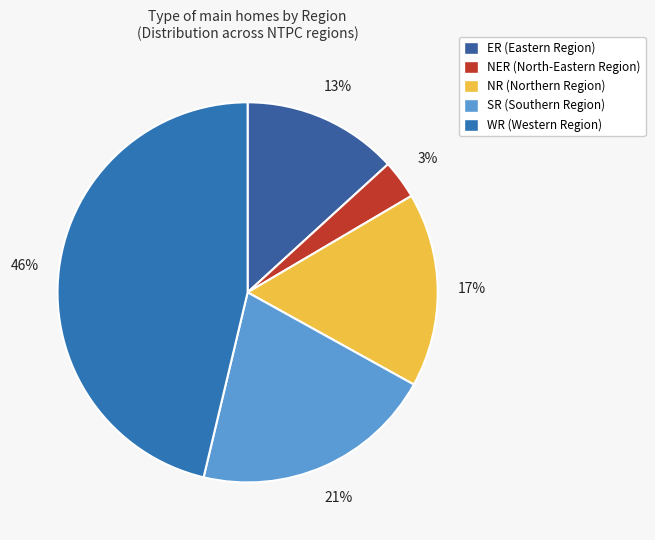

What portion of the pie excludes ER?

86.8%